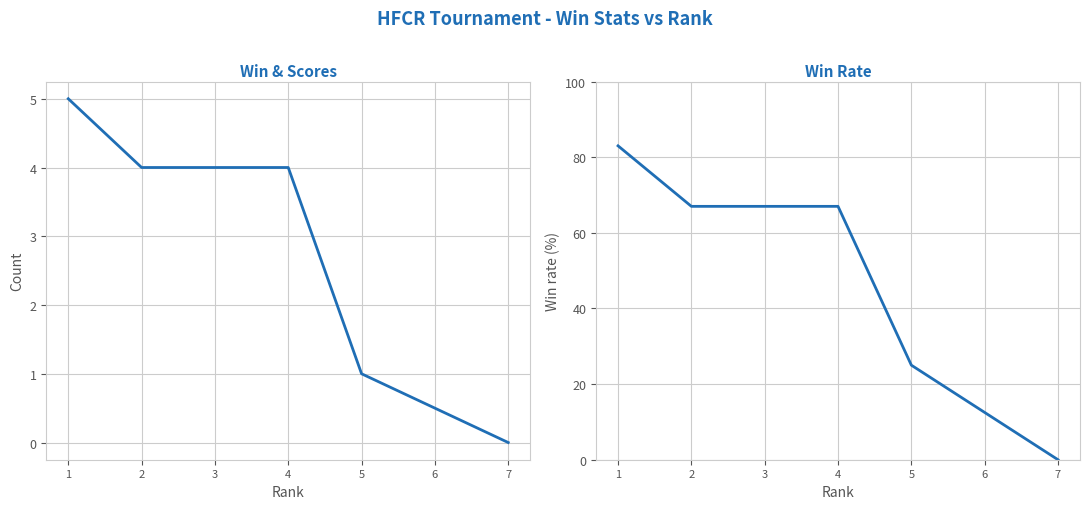

At which label does Win rate reach its minimum?

7